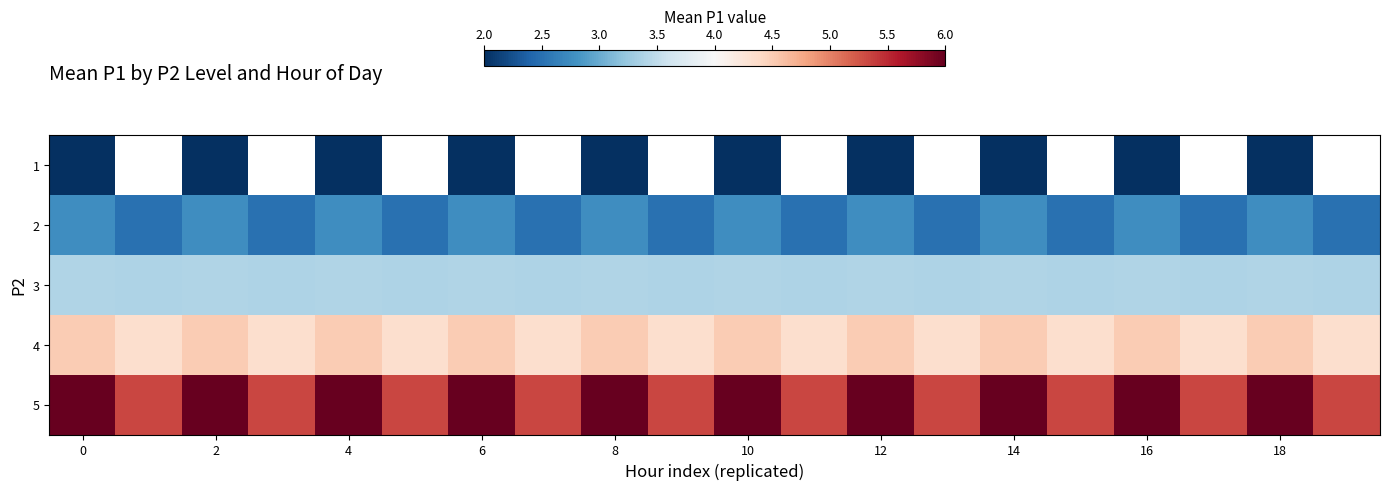

Which has a higher value, 10 or 16?

10